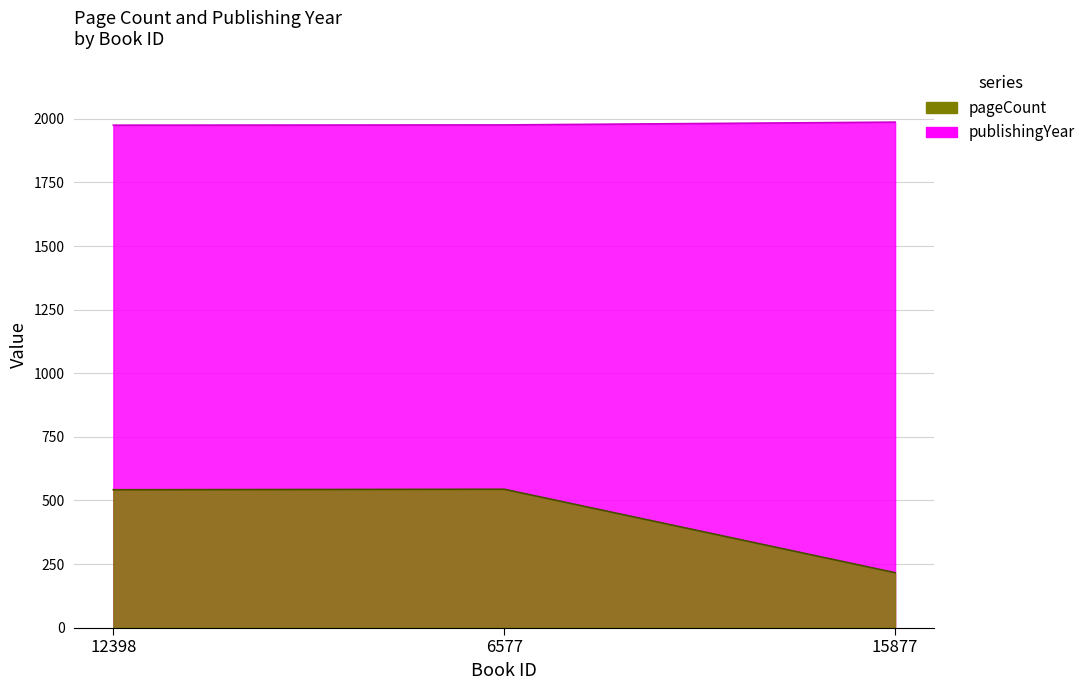

List the series in order of their overall mean, highest first.

publishingYear, pageCount